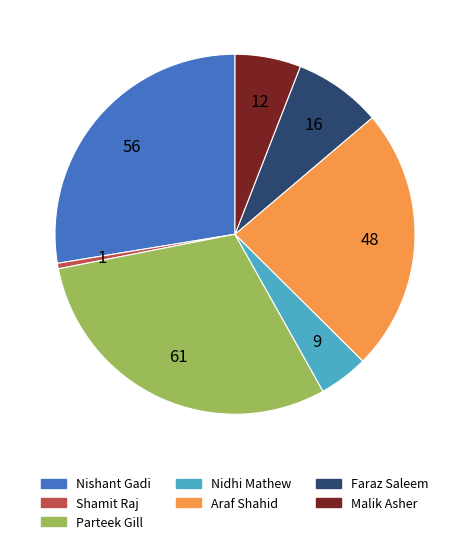

Is there a majority slice in this chart?

No